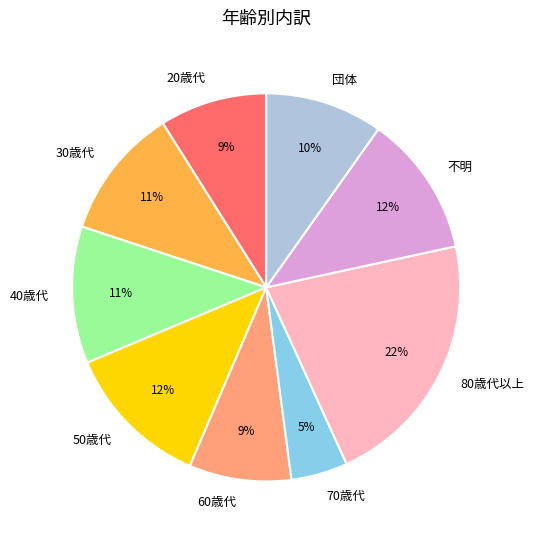

Which category has the biggest portion of the pie?

80歳代以上